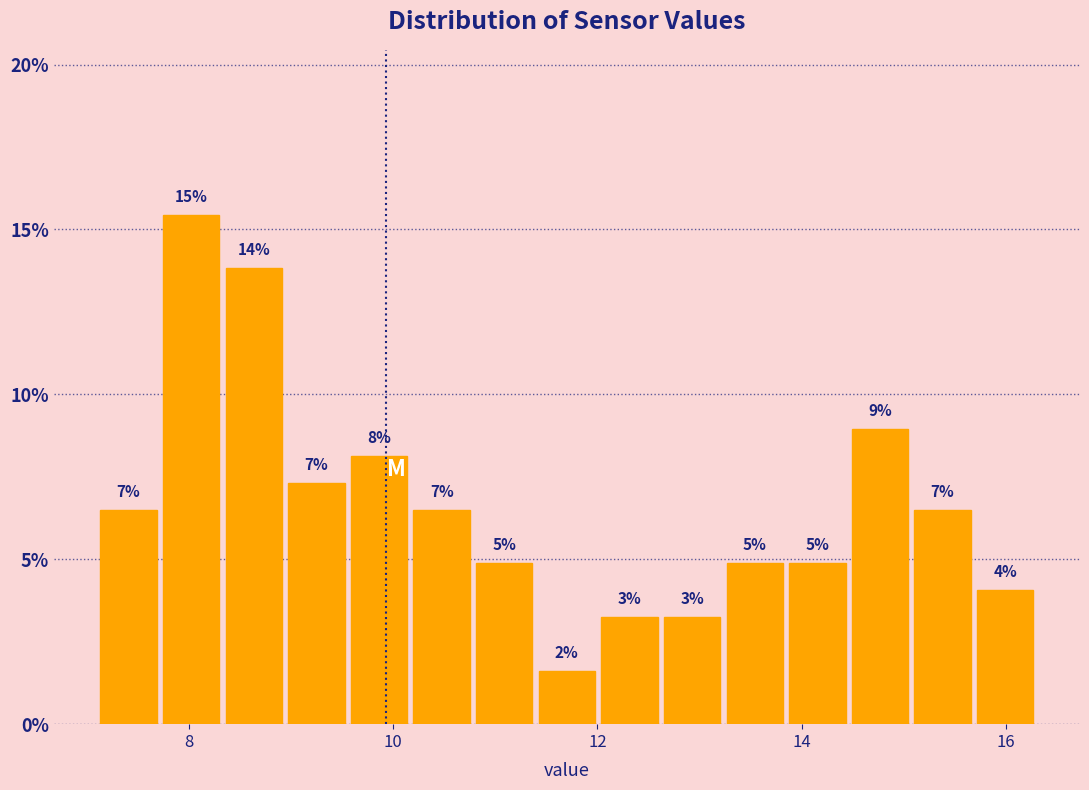

Read against the x-axis, roughly where is the centre of the tallest bar?

8.0